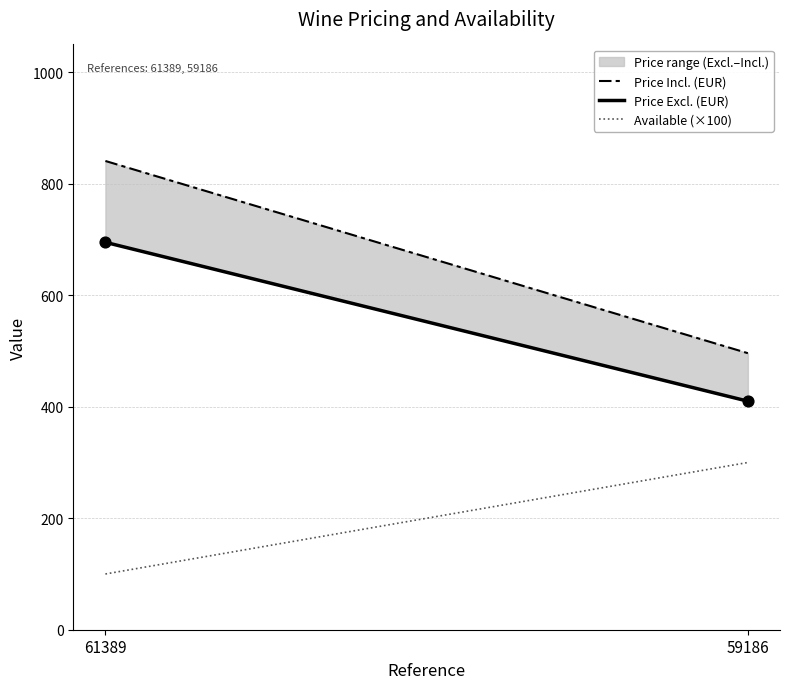

What is the range of Y values (max minus min)?

285